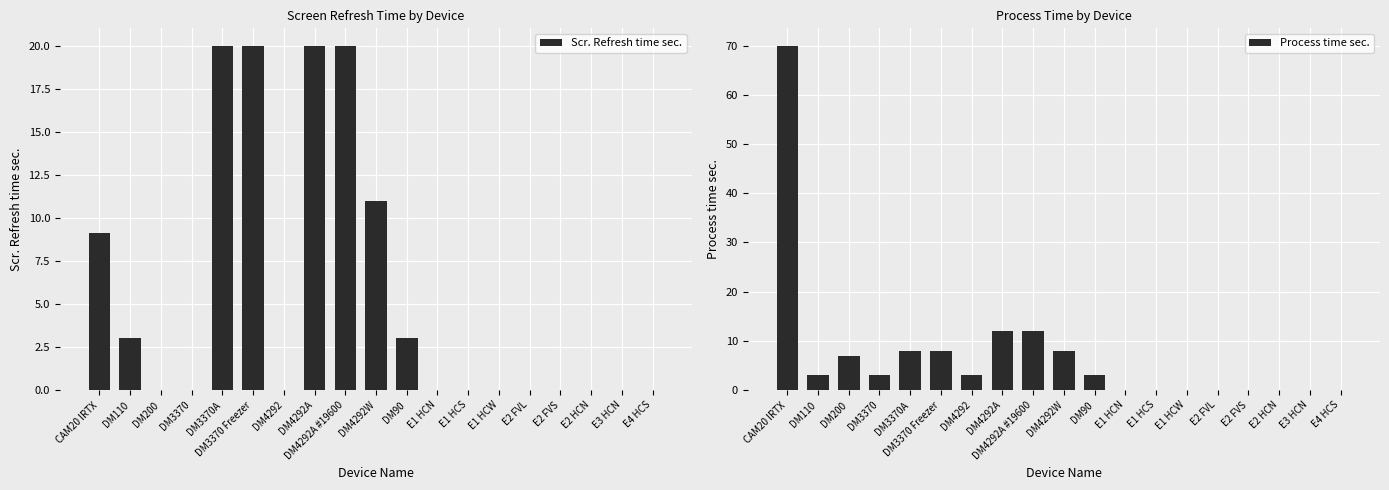

At how many categories does at least one series exceed 0?

11